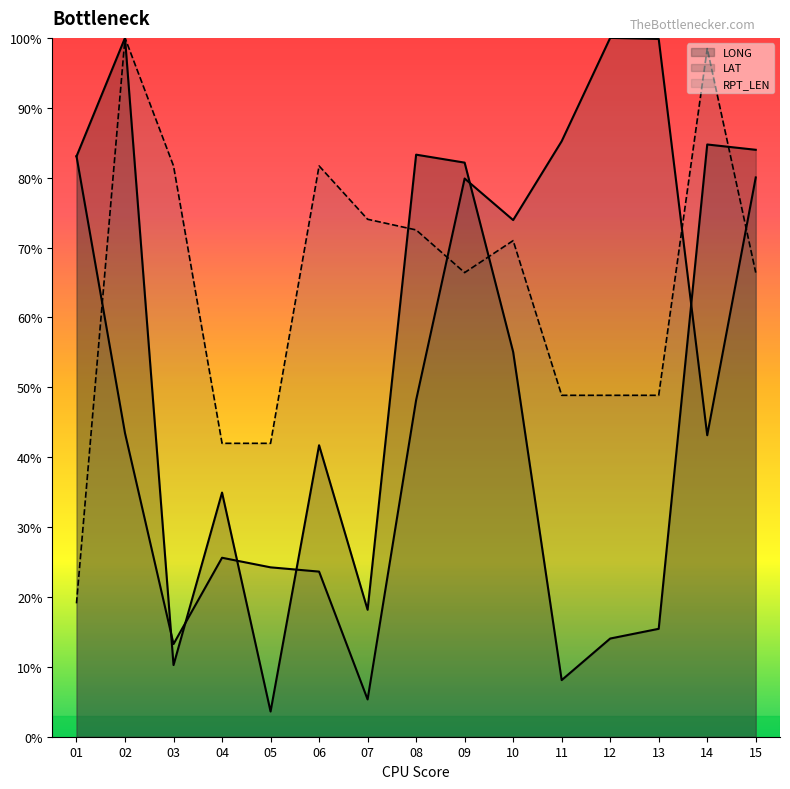

Reading left to right, transcribe all the data shown in this chart.

LONG: 01=83.0	02=100.0	03=10.3	04=34.9	05=3.6	06=41.7	07=18.2	08=83.3	09=82.2	10=55.1	11=8.1	12=14.1	13=15.4	14=84.7	15=84.0
LAT: 01=83.1	02=43.4	03=13.3	04=25.6	05=24.2	06=23.6	07=5.3	08=48.2	09=79.9	10=73.9	11=85.2	12=100.0	13=99.8	14=43.1	15=80.0
RPT_LEN: 01=19.1	02=100.0	03=81.7	04=42.0	05=42.0	06=81.7	07=74.0	08=72.5	09=66.4	10=71.0	11=48.9	12=48.9	13=48.9	14=98.5	15=66.4